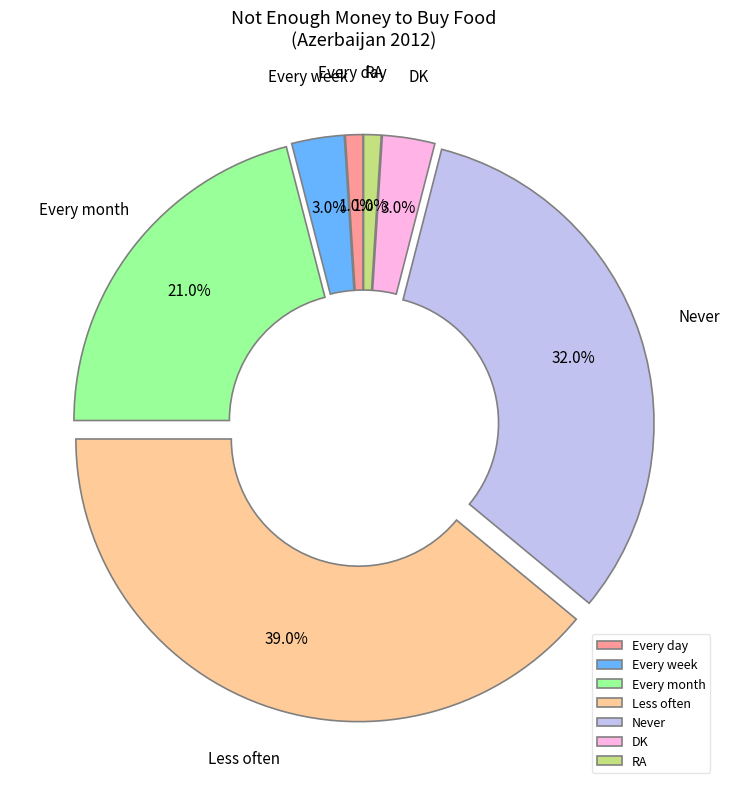

Which category has the biggest portion of the pie?

Less often